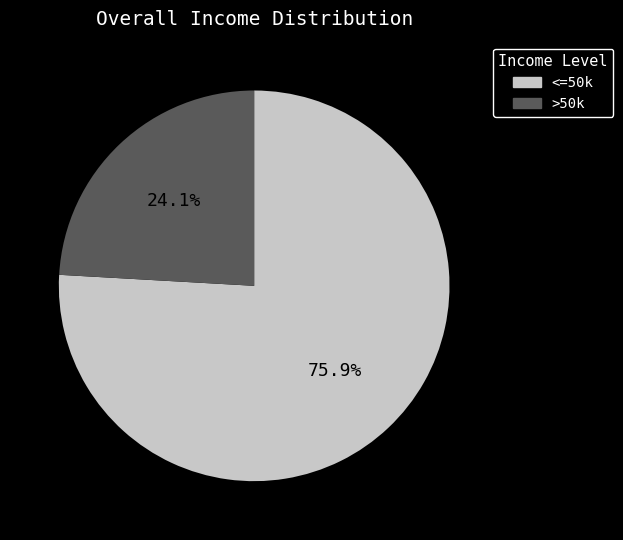

Is there a majority slice in this chart?

Yes